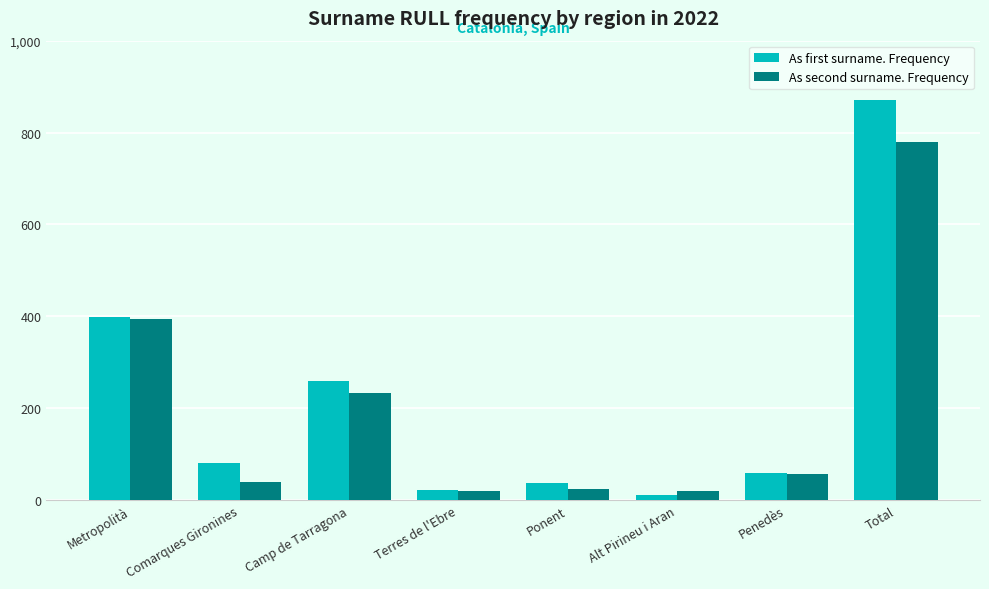

Between Penedès and Total, which series saw the biggest shift?

As first surname. Frequency